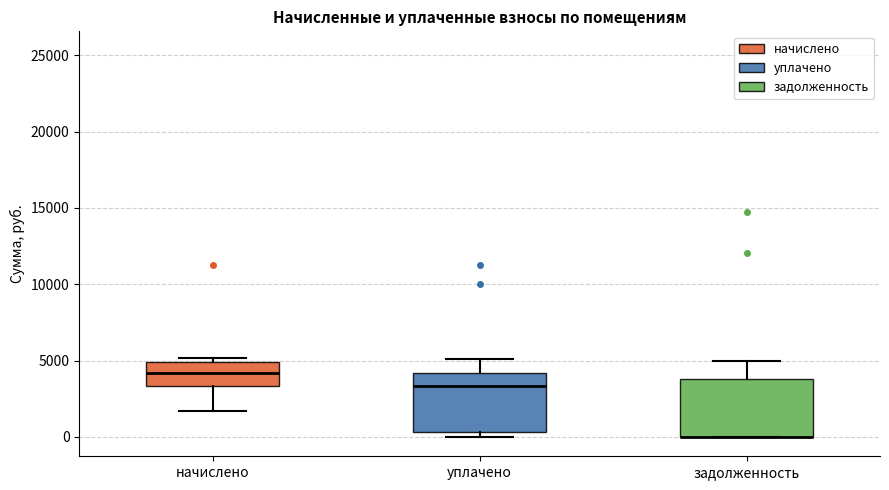

Where does the upper whisker of the box for задолженность end on the y-axis? The values are not printed on the chart, so give them approximately, as read against the axis.

5000